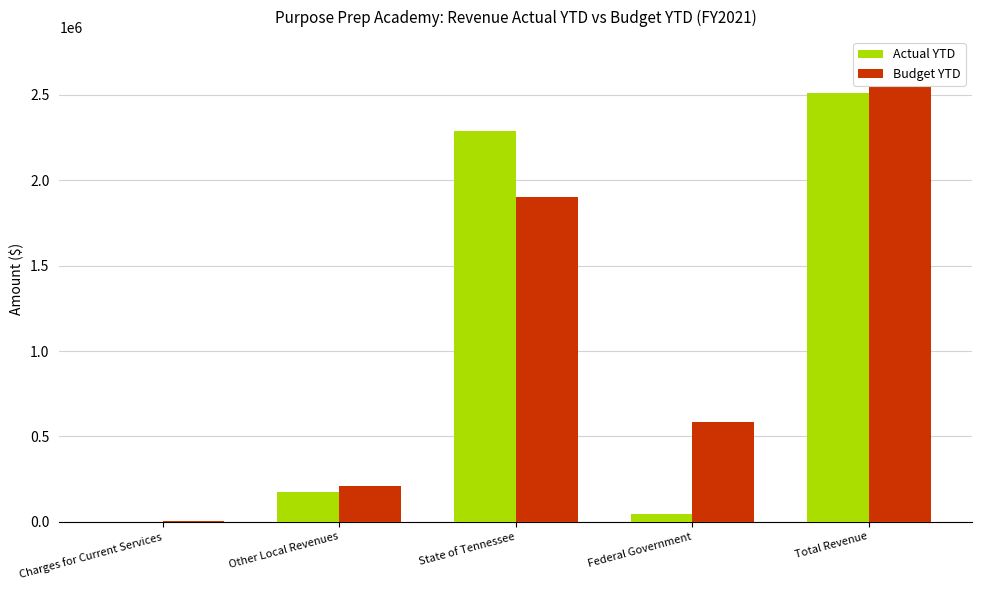

Rank the categories by Actual YTD value from lowest to highest.

Charges for Current Services, Federal Government, Other Local Revenues, State of Tennessee, Total Revenue